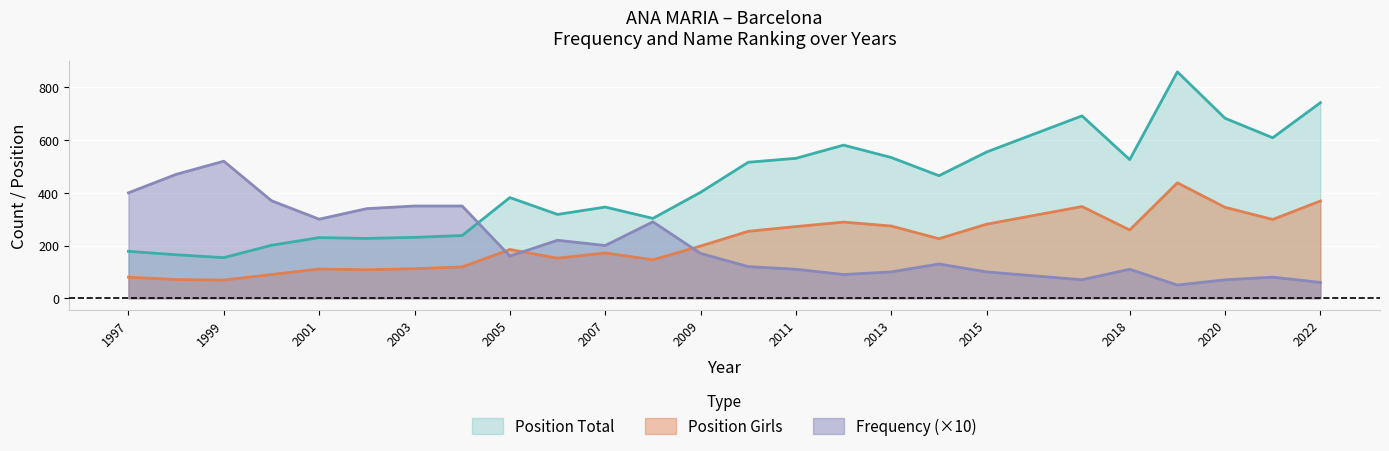

What are all the series names shown in the legend?

Position Total, Position Girls, Frequency (×10)